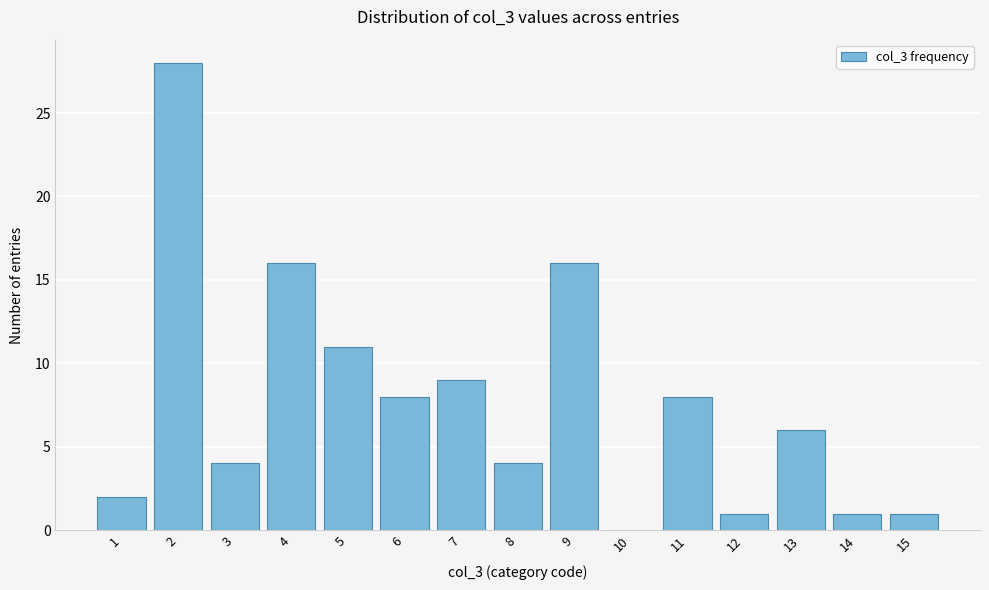

Reading left to right, transcribe all the data shown in this chart.

1=2	2=28	3=4	4=16	5=11	6=8	7=9	8=4	9=16	10=0	11=8	12=1	13=6	14=1	15=1